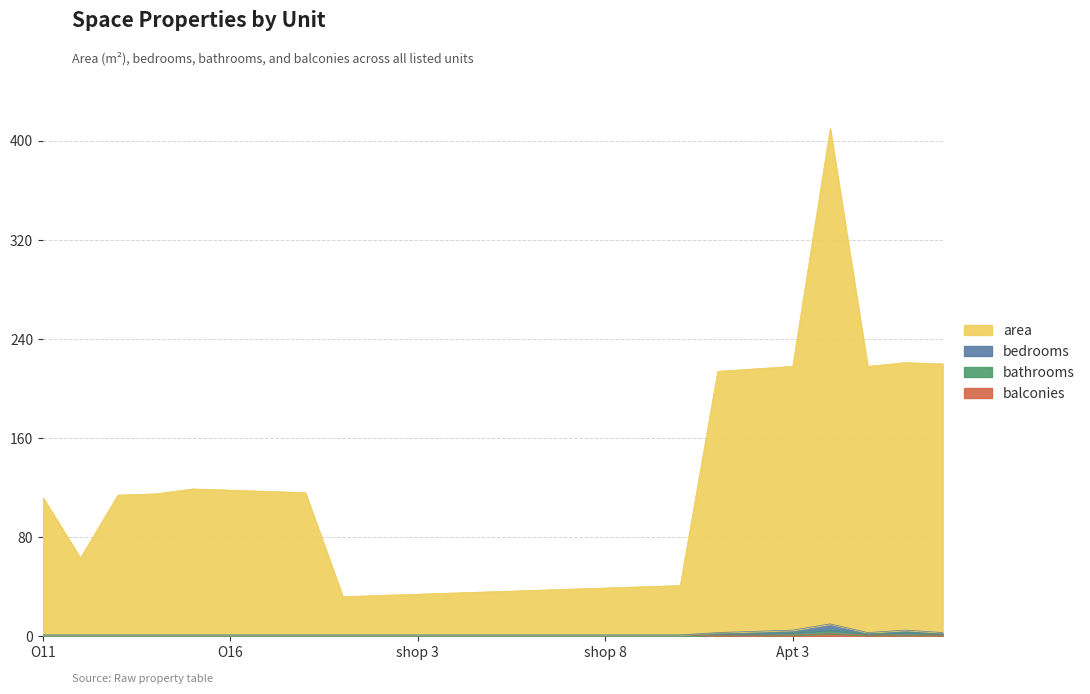

What is the sum of the balconies values at Apt 6 and shop 4?

1.0